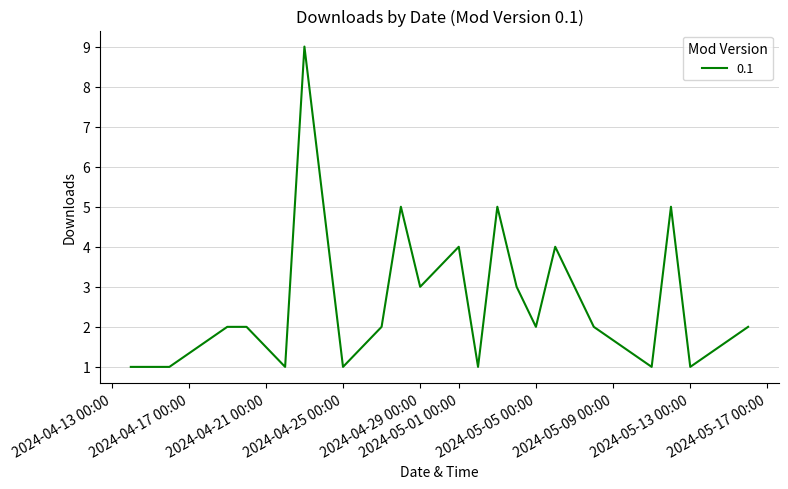

True or false: the data has more than 2 interior local peaks.

True